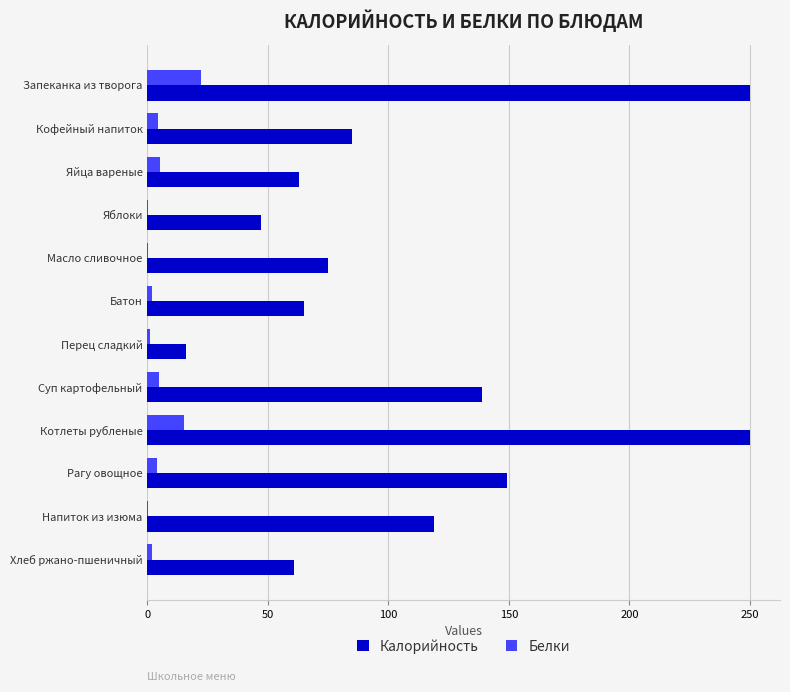

The value of Калорийность at Кофейный напиток is 85.0. True or false?

True